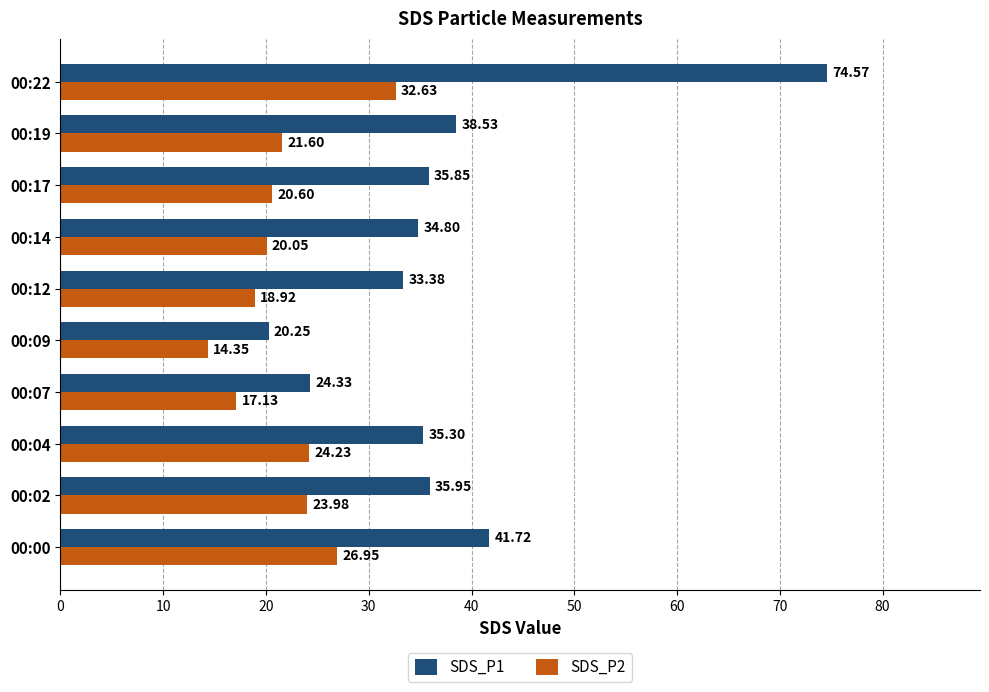

List the series in order of their overall mean, highest first.

SDS_P1, SDS_P2